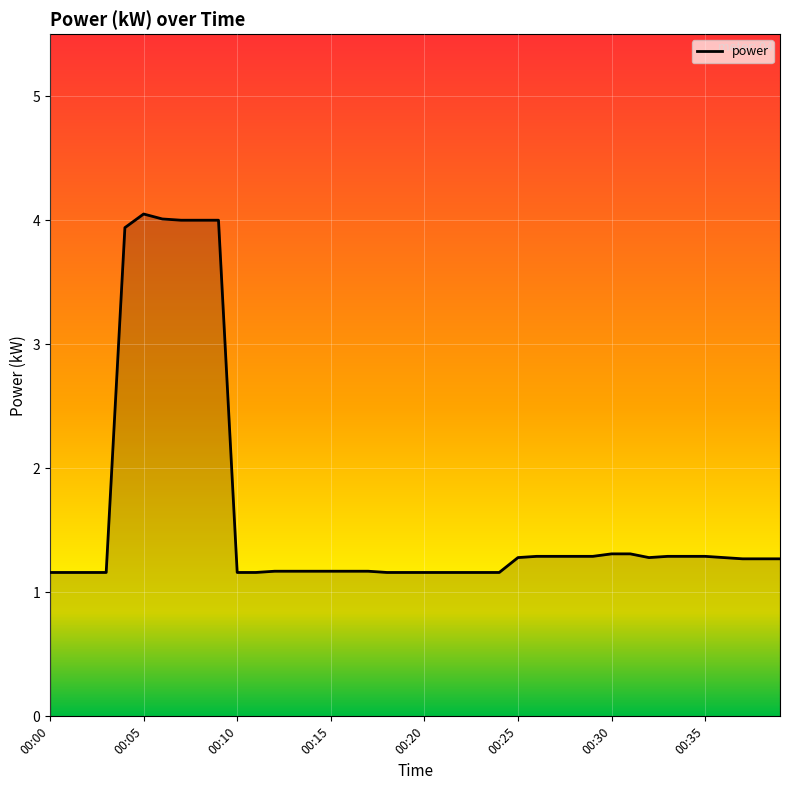

List the labels in order of value, largest first.

00:05, 00:06, 00:07, 00:08, 00:09, 00:04, 00:30, 00:31, 00:26, 00:27, 00:28, 00:29, 00:33, 00:34, 00:35, 00:25, 00:32, 00:36, 00:37, 00:38, 00:39, 00:12, 00:13, 00:14, 00:15, 00:16, 00:17, 00:00, 00:01, 00:02, 00:03, 00:10, 00:11, 00:18, 00:19, 00:20, 00:21, 00:22, 00:23, 00:24